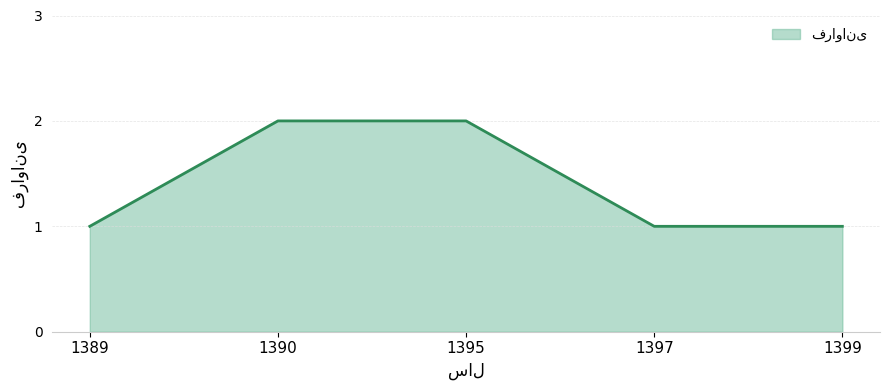

Does the chart have visible grid lines?

Yes